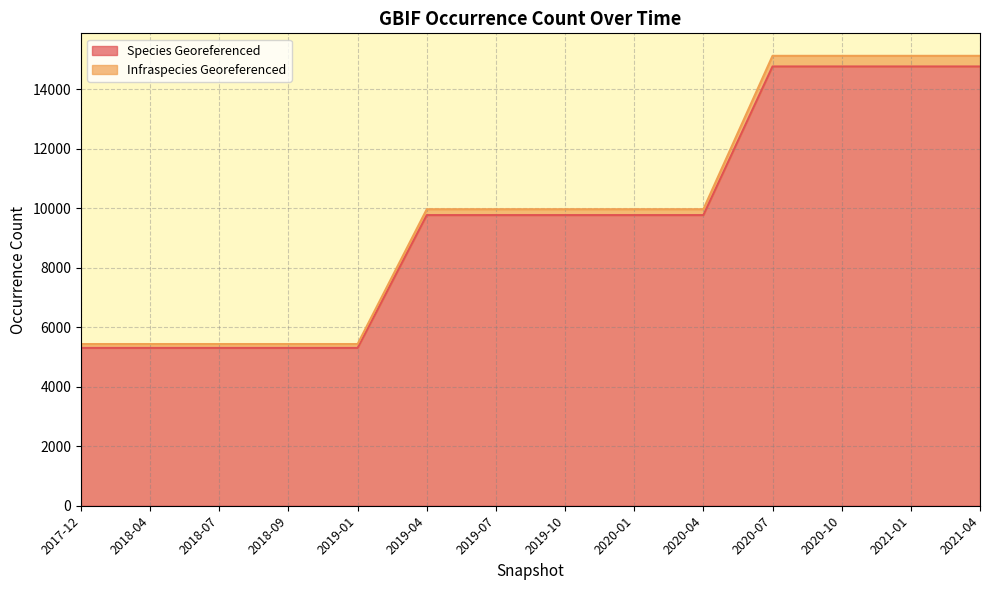

The chart shows a value of 5308 at 2019-01. True or false?

True